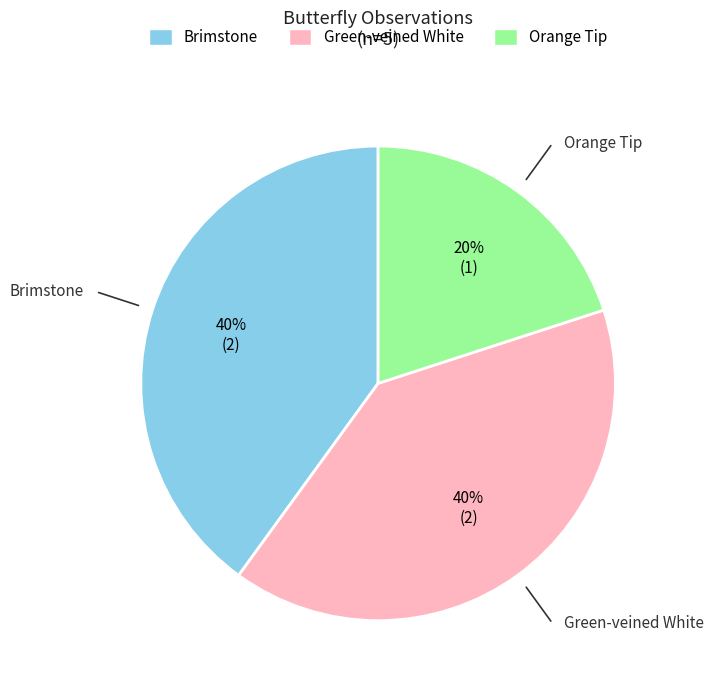

Approximately how many times larger is the value at Orange Tip compared to Brimstone?

0.5